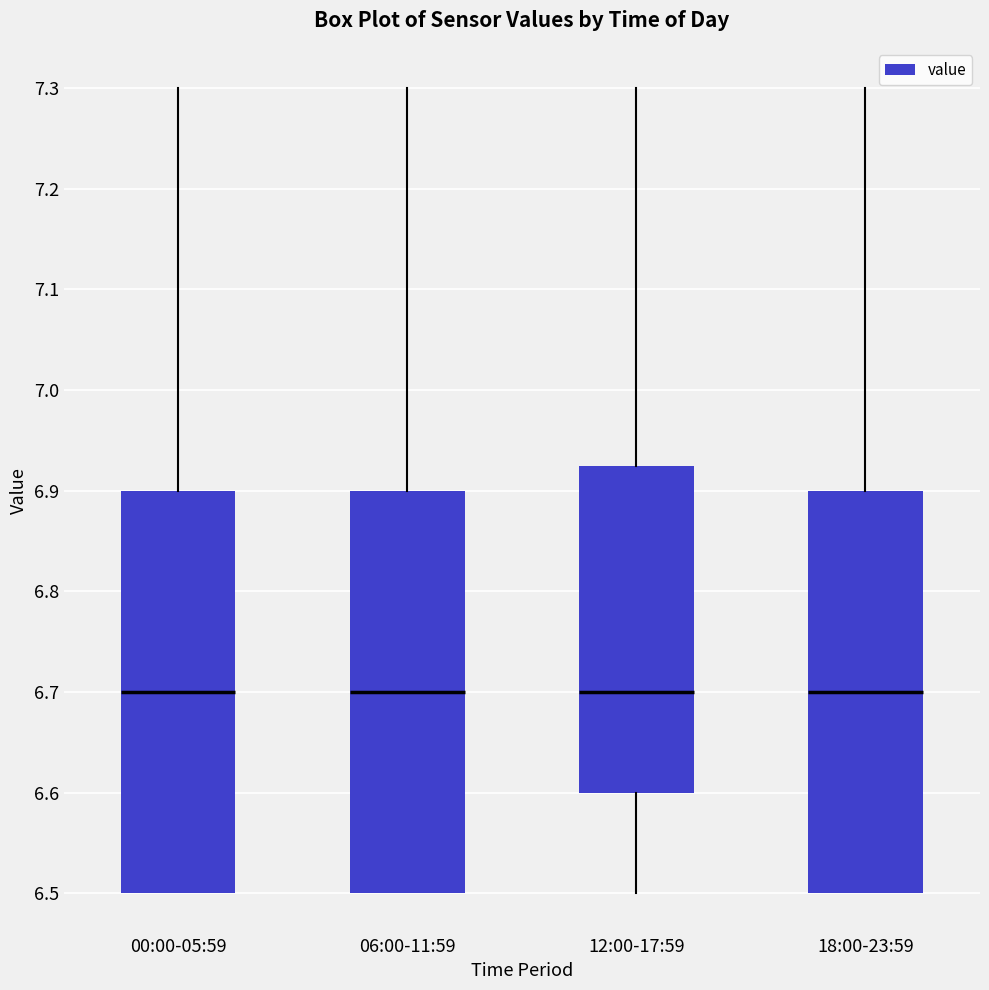

Where does the median line of the box for 00:00-05:59 sit on the y-axis? The values are not printed on the chart, so give them approximately, as read against the axis.

6.70